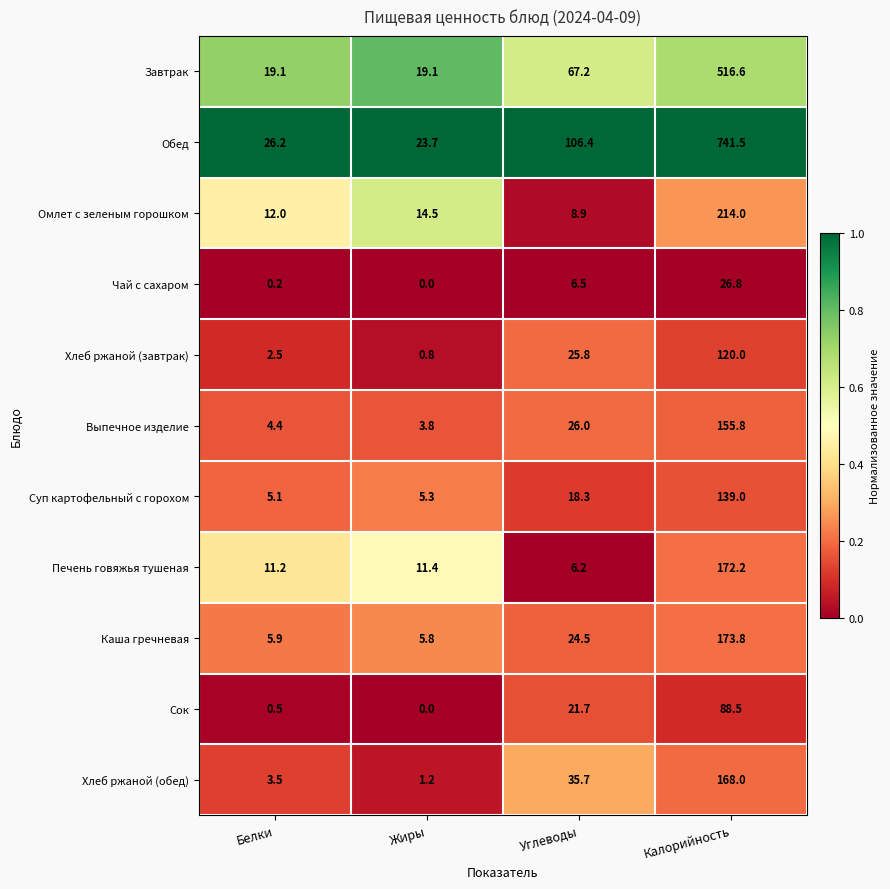

True or false: Выпечное изделие has a value of 4.4 at Белки.

True